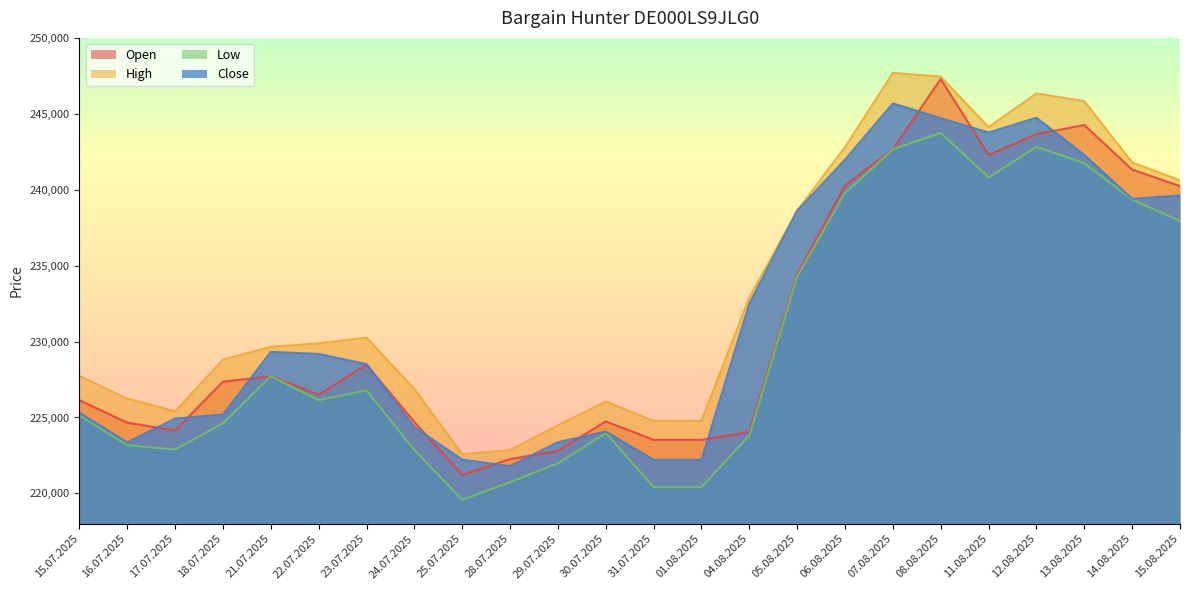

What is the sum of the Close values at 24.07.2025 and 30.07.2025?

448439